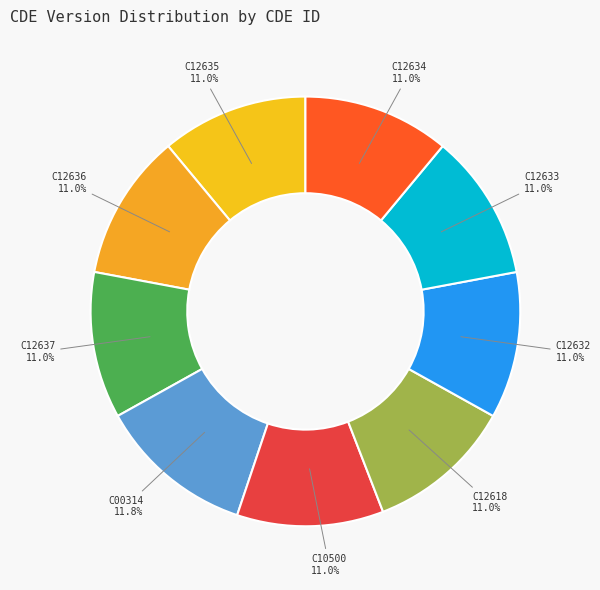

Which category has the biggest portion of the pie?

C00314